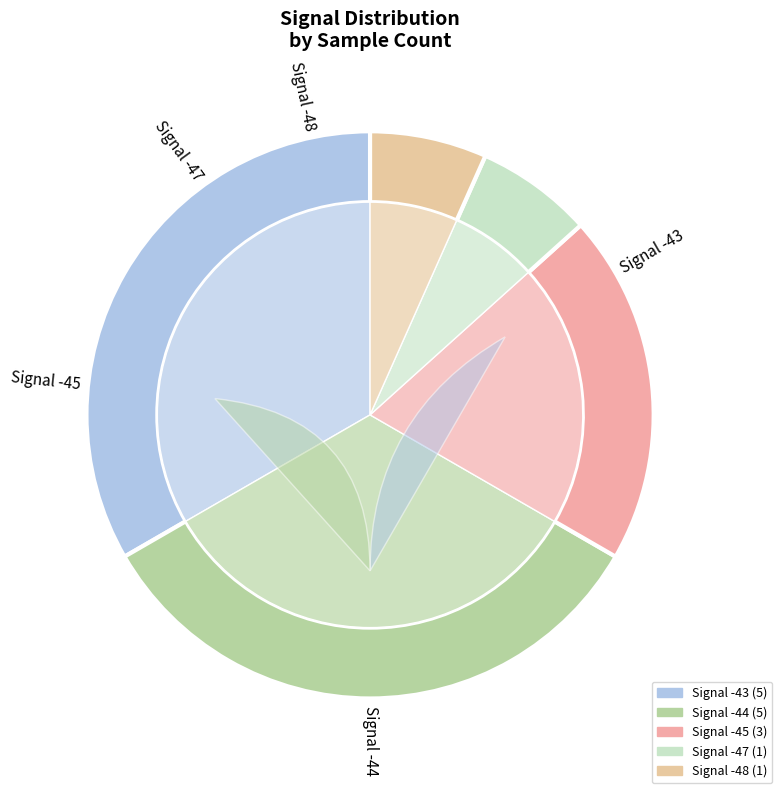

Does -43 represent more than half of the total?

No